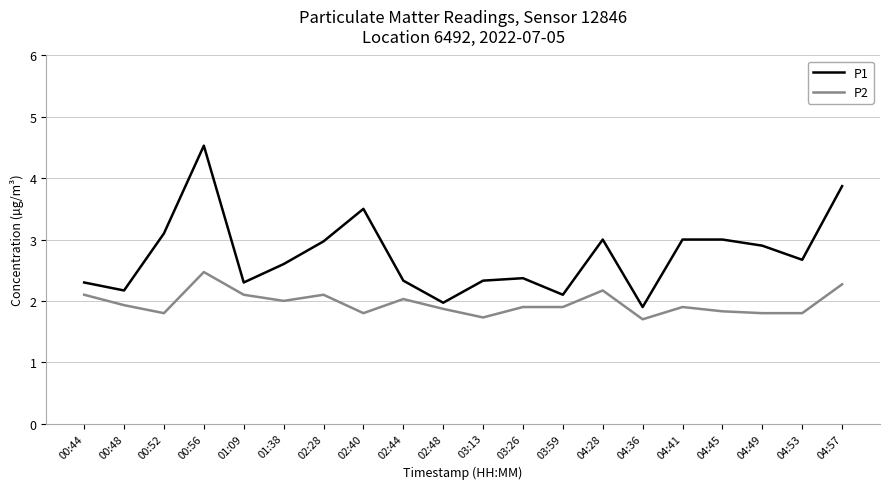

What position from the left is 04:45?

17